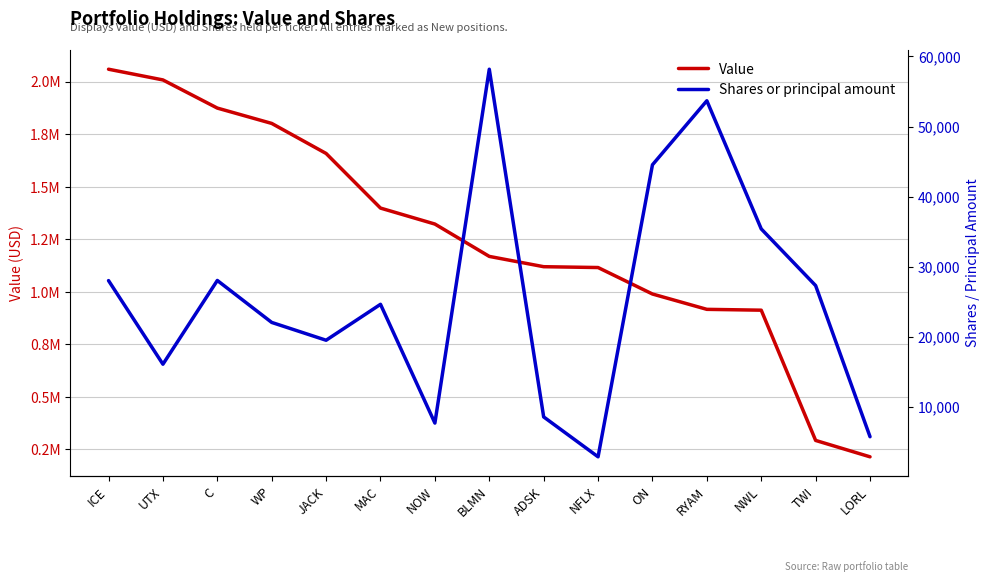

What is the sum of the Shares or principal amount values at ICE and WP?

50040